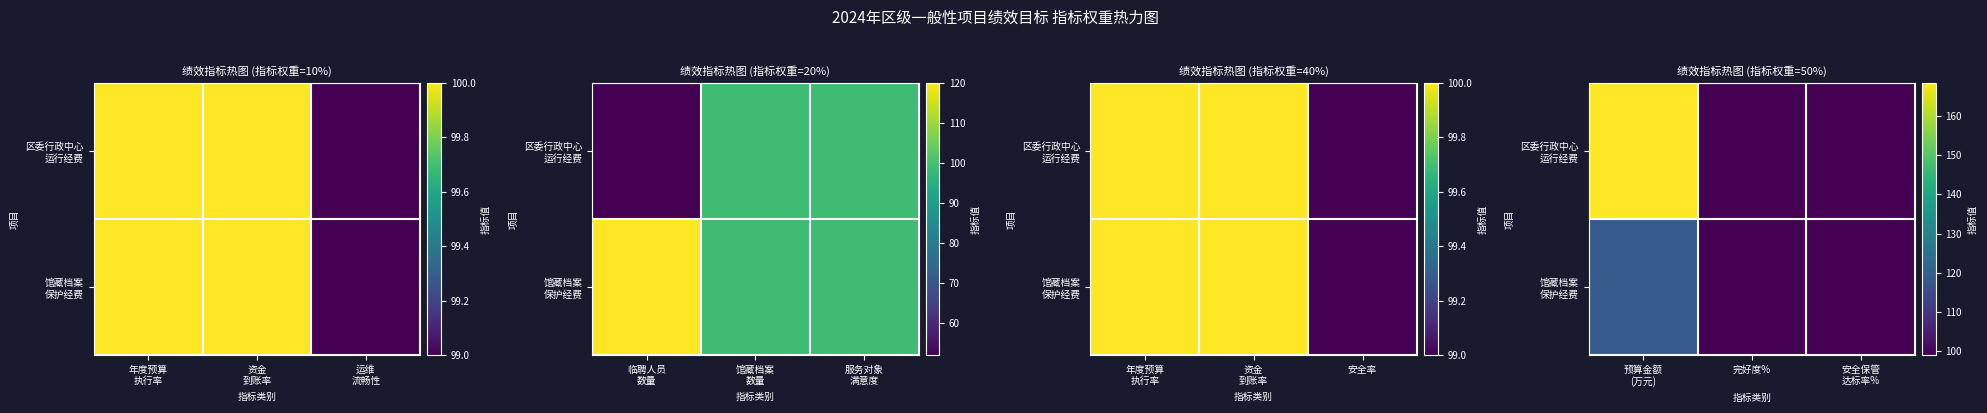

At 安全保管 达标率%, list the series in order from largest to smallest.

区委行政中心 运行经费, 馆藏档案 保护经费